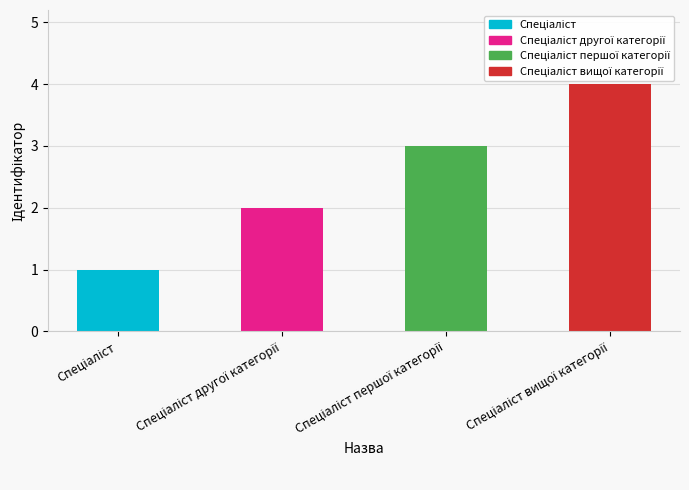

What is the label of the 4th bar from the left?

Спеціаліст вищої категорії